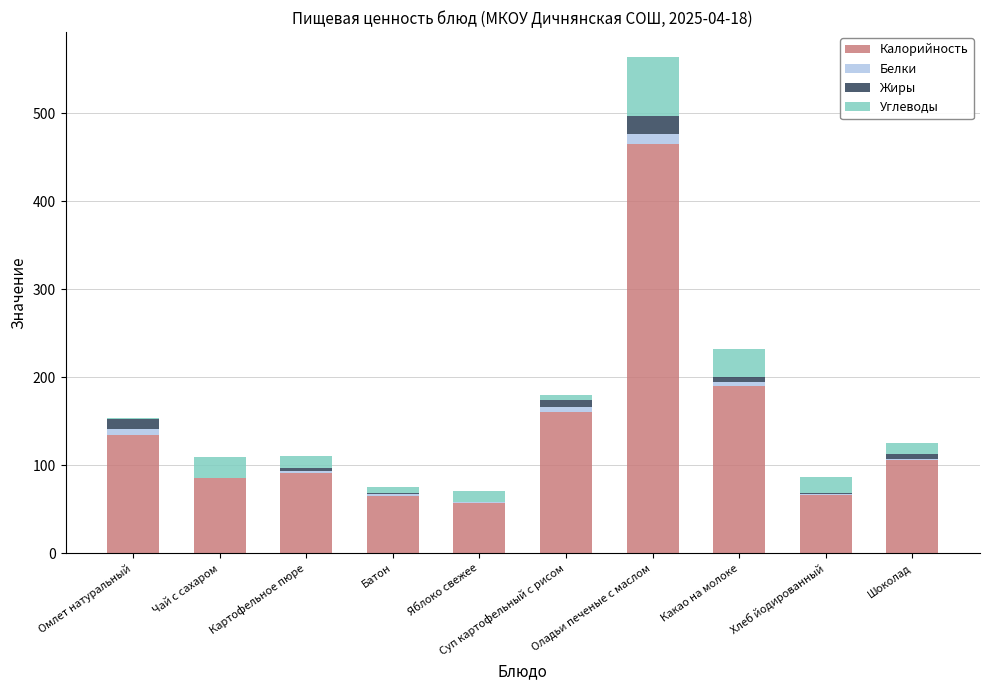

At which category is the sum across all series the highest?

Оладьи печеные с маслом